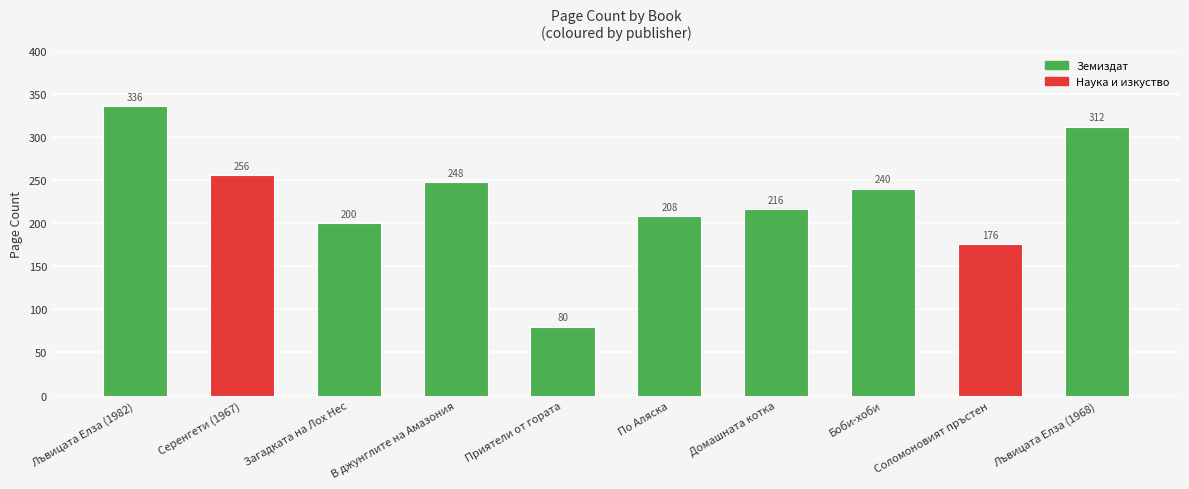

Which has a higher value, Боби-хоби or Лъвицата Елза (1982)?

Лъвицата Елза (1982)